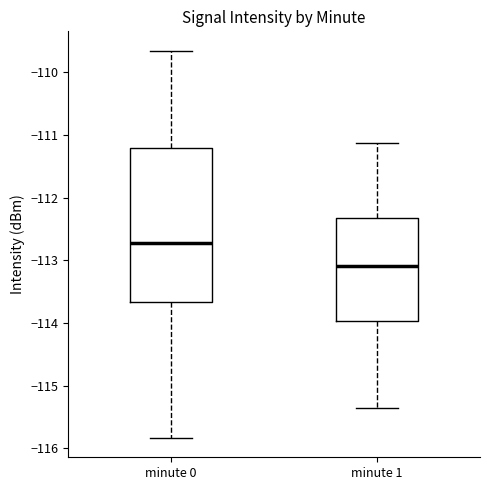

Which box's median line is the highest?

minute 0